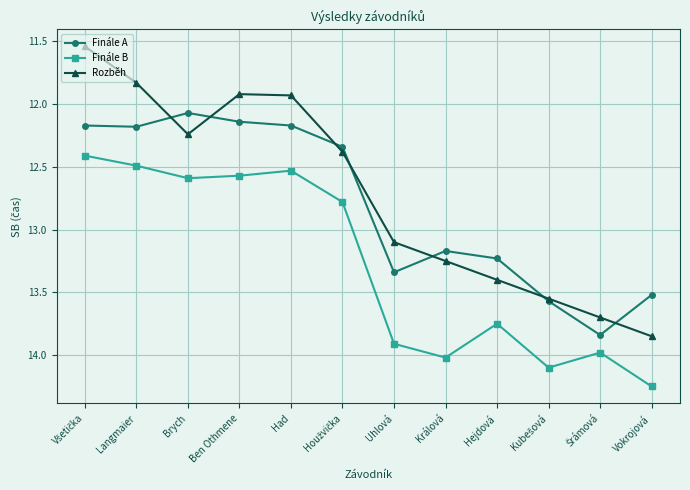

True or false: Rozběh and Finále B cross at least once.

False